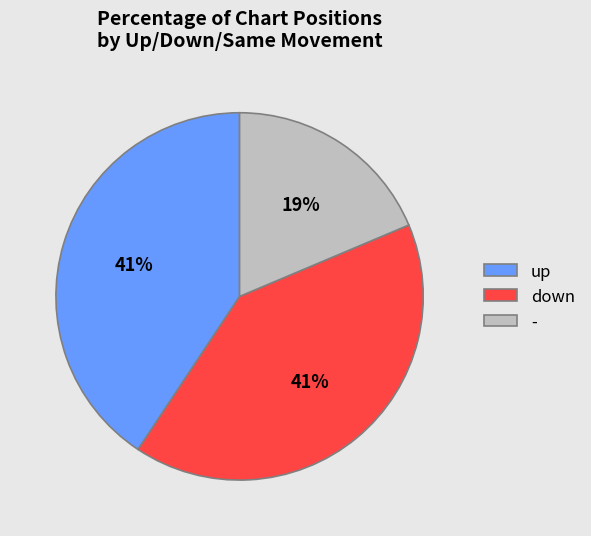

Between down and -, which is larger?

down